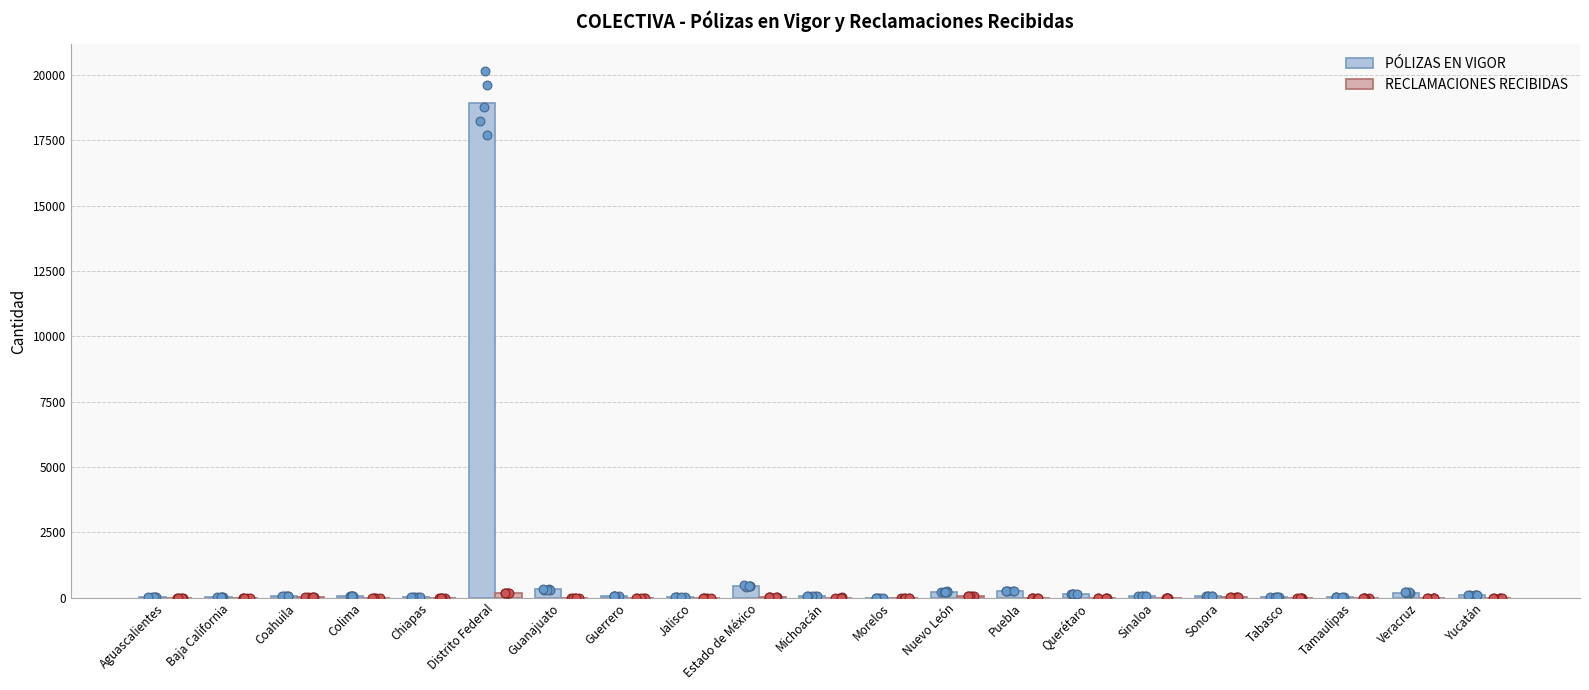

Is the value of RECLAMACIONES RECIBIDAS at Nuevo León greater than the value of PÓLIZAS EN VIGOR at Aguascalientes?

Yes